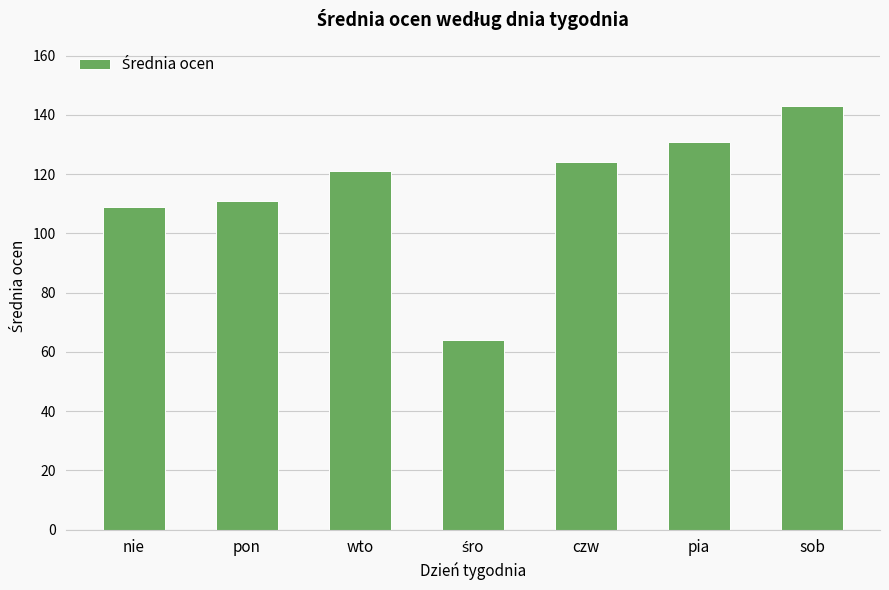

Approximately how many times larger is the value at pon compared to czw?

0.9